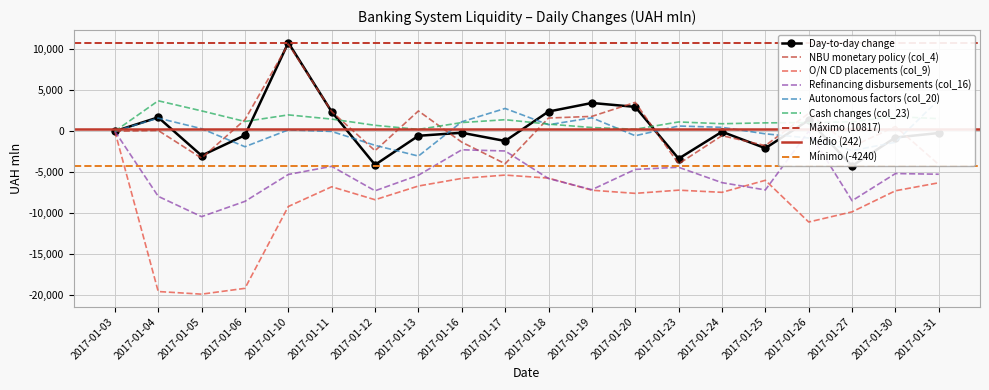

True or false: NBU monetary policy (col_4) and O/N CD placements (col_9) cross at least once.

False